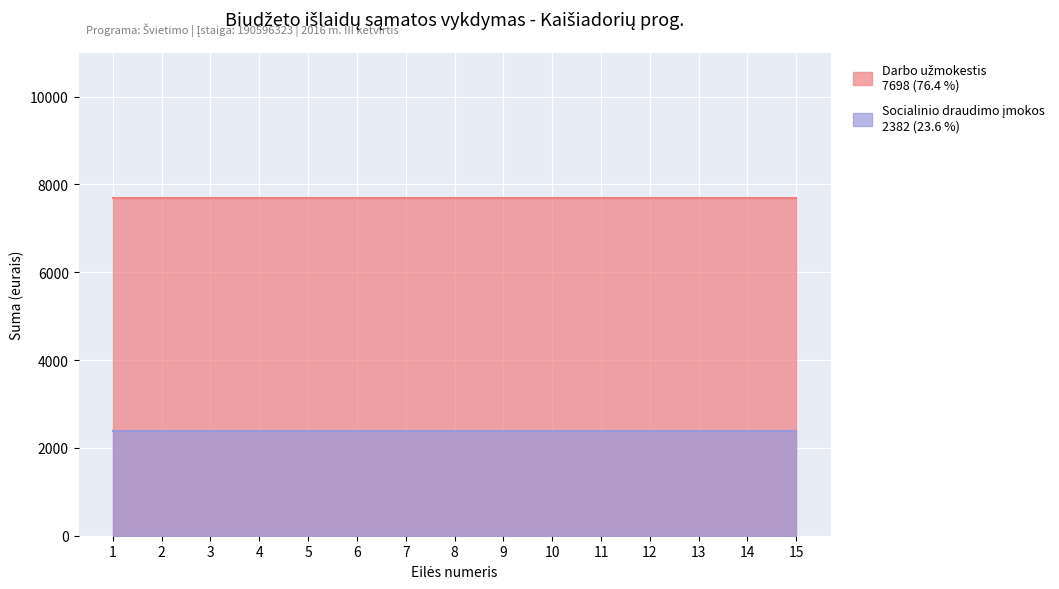

What is the value of the Darbo užmokestis point at the 14th from the left?

7698